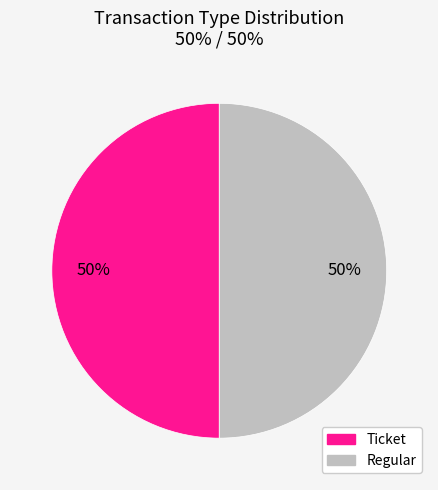

True or false: Regular accounts for 50% of the total.

True